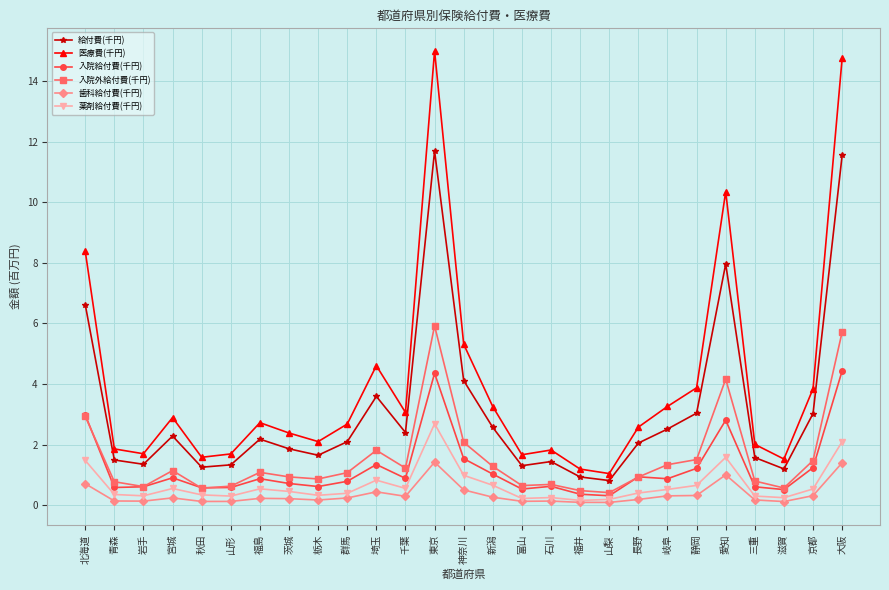

What is the sum of the 歯科給付費(千円) values at 三重 and 京都?

0.5